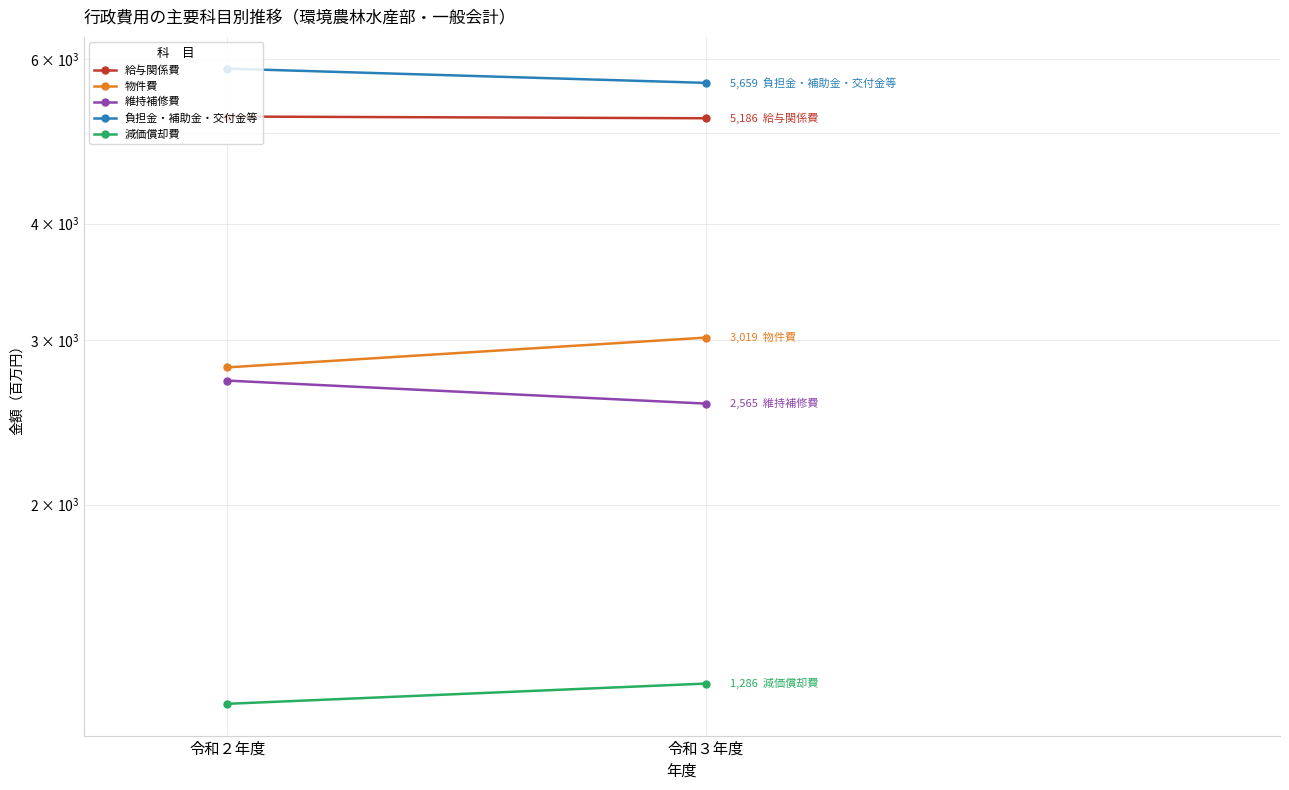

What is the value of the 負担金・補助金・交付金等 point at the 1st from the left?

5861.2